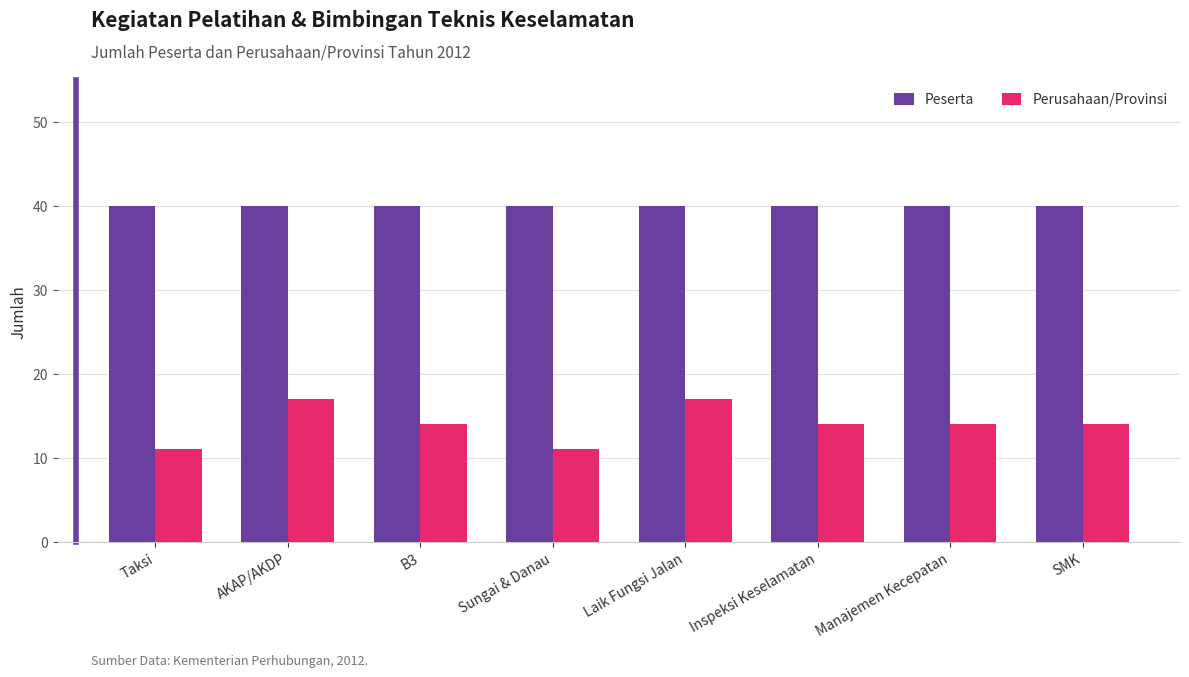

How many Perusahaan/Provinsi values are between 14 and 17?

6